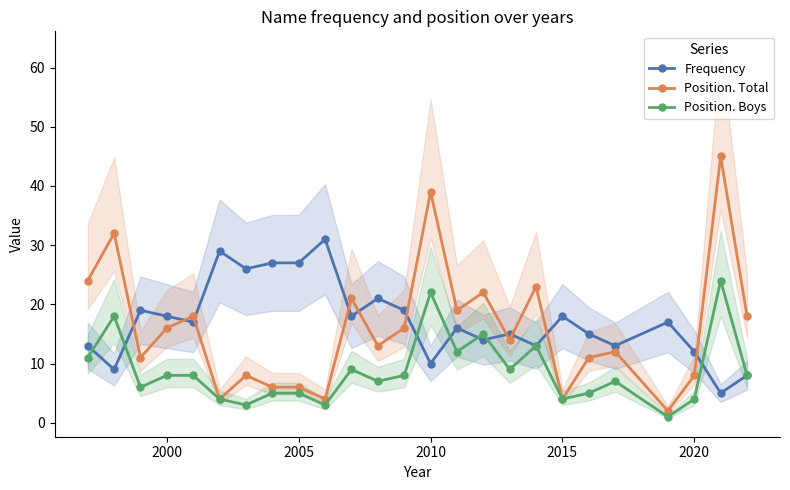

True or false: Position. Boys has more than 1 interior local peaks.

True